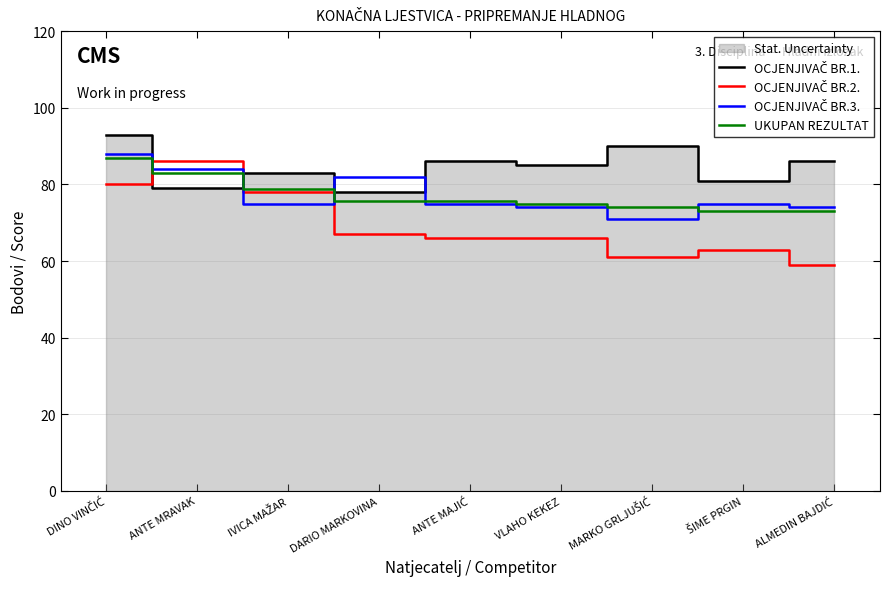

Reading left to right, what are all the values shown in this chart?

OCJENJIVAČ BR.1.: DINO VINČIĆ=93.0	ANTE MRAVAK=79.0	IVICA MAŽAR=83.0	DARIO MARKOVINA=78.0	ANTE MAJIĆ=86.0	VLAHO KEKEZ=85.0	MARKO GRLJUŠIĆ=90.0	ŠIME PRGIN=81.0	ALMEDIN BAJDIĆ=86.0
OCJENJIVAČ BR.2.: DINO VINČIĆ=80.0	ANTE MRAVAK=86.0	IVICA MAŽAR=78.0	DARIO MARKOVINA=67.0	ANTE MAJIĆ=66.0	VLAHO KEKEZ=66.0	MARKO GRLJUŠIĆ=61.0	ŠIME PRGIN=63.0	ALMEDIN BAJDIĆ=59.0
OCJENJIVAČ BR.3.: DINO VINČIĆ=88.0	ANTE MRAVAK=84.0	IVICA MAŽAR=75.0	DARIO MARKOVINA=82.0	ANTE MAJIĆ=75.0	VLAHO KEKEZ=74.0	MARKO GRLJUŠIĆ=71.0	ŠIME PRGIN=75.0	ALMEDIN BAJDIĆ=74.0
UKUPAN REZULTAT: DINO VINČIĆ=87.0	ANTE MRAVAK=83.0	IVICA MAŽAR=78.7	DARIO MARKOVINA=75.7	ANTE MAJIĆ=75.7	VLAHO KEKEZ=75.0	MARKO GRLJUŠIĆ=74.0	ŠIME PRGIN=73.0	ALMEDIN BAJDIĆ=73.0